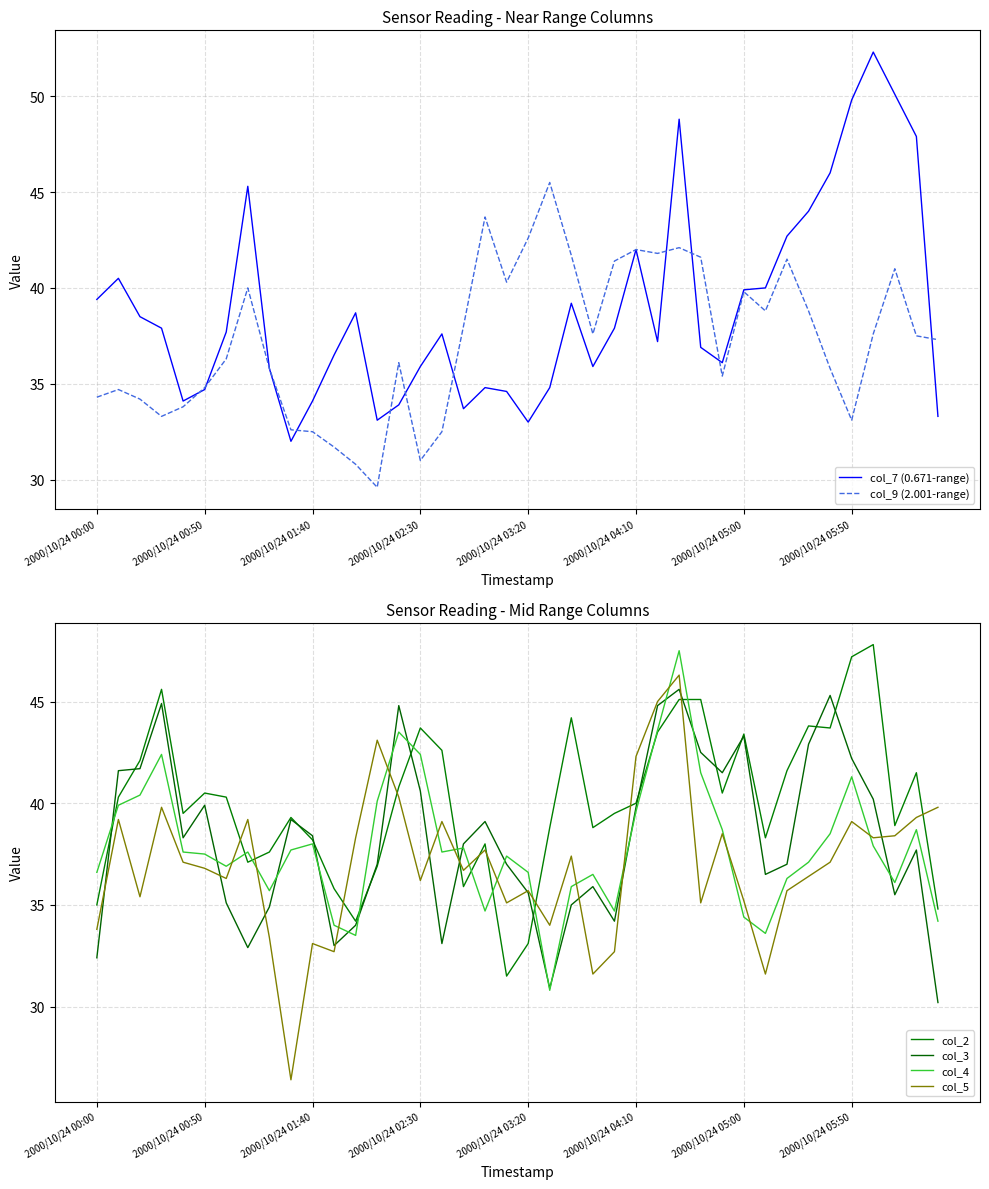

How many lines are shown in the chart?

6